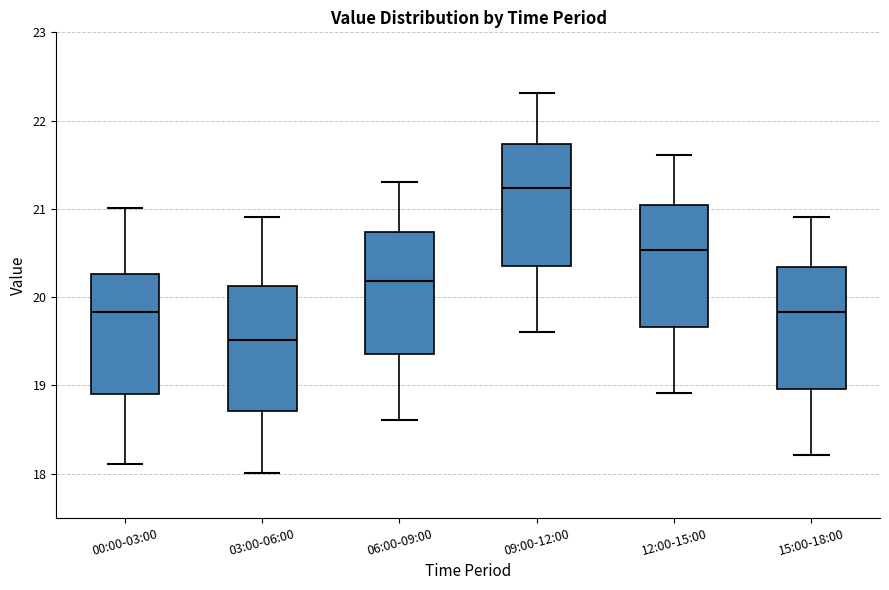

Reading left to right, transcribe this box plot: for each box, give where its median line is, the range the box spans, and where its two whiskers end, as read against the y-axis. The values are not printed on the chart, so give them approximately, as read against the axis.

00:00-03:00: median 19.8, box 18.9 to 20.3, whiskers 18.1 to 21.0
03:00-06:00: median 19.5, box 18.7 to 20.1, whiskers 18.0 to 20.9
06:00-09:00: median 20.2, box 19.4 to 20.7, whiskers 18.6 to 21.3
09:00-12:00: median 21.2, box 20.4 to 21.7, whiskers 19.6 to 22.3
12:00-15:00: median 20.5, box 19.7 to 21.0, whiskers 18.9 to 21.6
15:00-18:00: median 19.8, box 19.0 to 20.3, whiskers 18.2 to 20.9